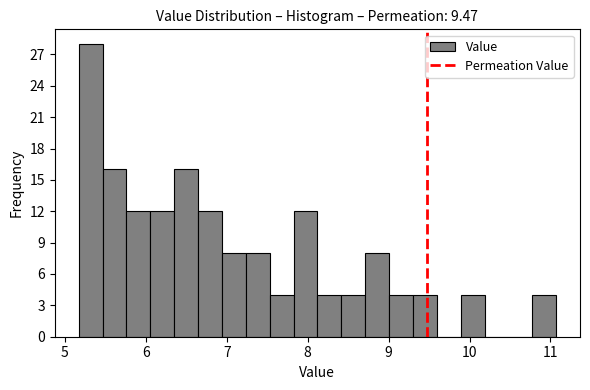

Read against the x-axis, roughly where is the centre of the tallest bar?

5.3